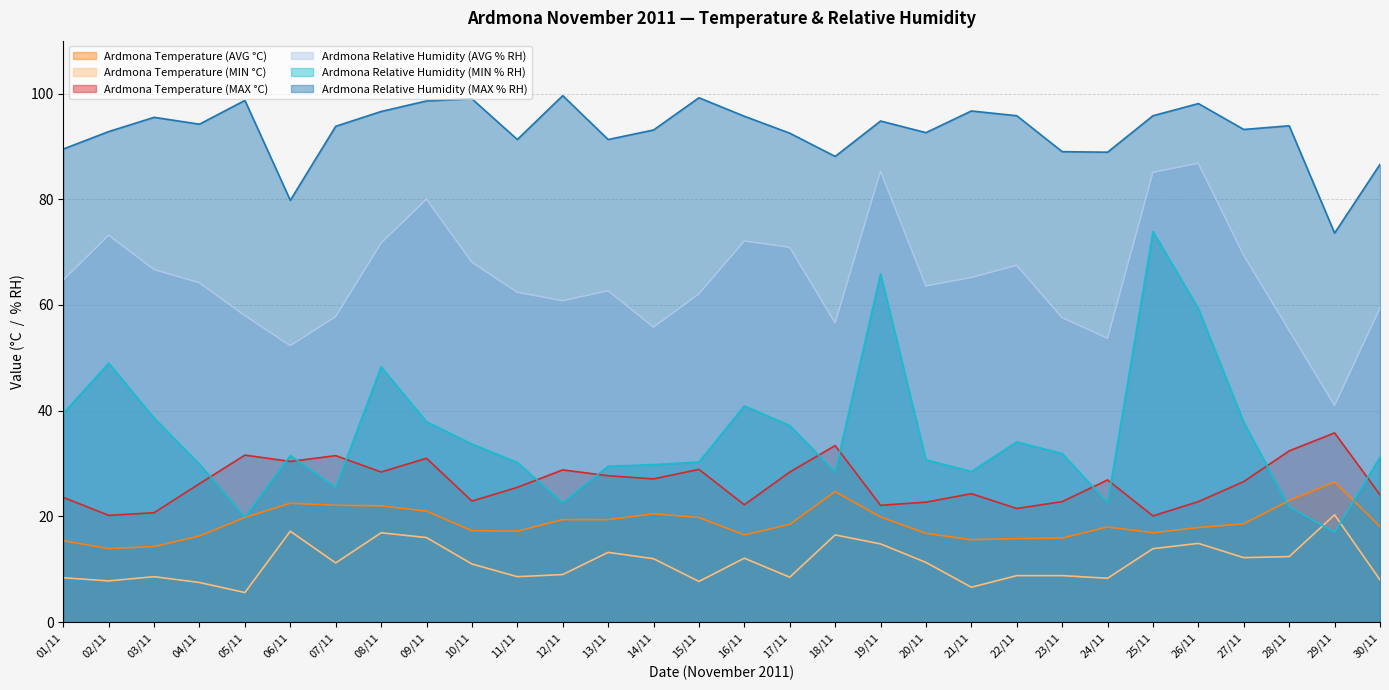

What is the label of the 2nd point from the right?

29/11